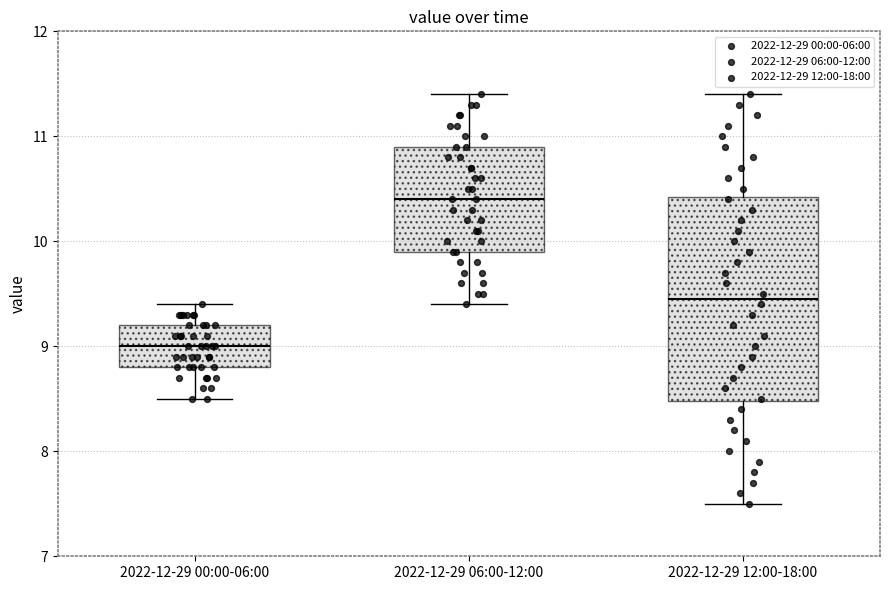

Reading left to right, transcribe this box plot: for each box, give where its median line is, the range the box spans, and where its two whiskers end, as read against the y-axis. The values are not printed on the chart, so give them approximately, as read against the axis.

2022-12-29 00:00-06:00: median 9.0, box 8.8 to 9.2, whiskers 8.5 to 9.4
2022-12-29 06:00-12:00: median 10.4, box 9.9 to 10.9, whiskers 9.4 to 11.4
2022-12-29 12:00-18:00: median 9.5, box 8.5 to 10.4, whiskers 7.5 to 11.4